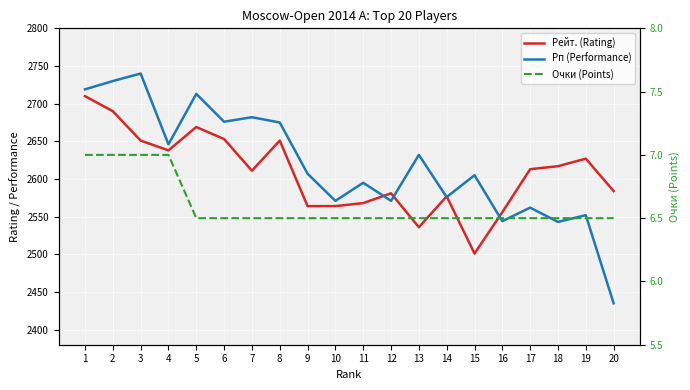

True or false: Рп (Performance) and Рейт. (Rating) cross at least once.

True